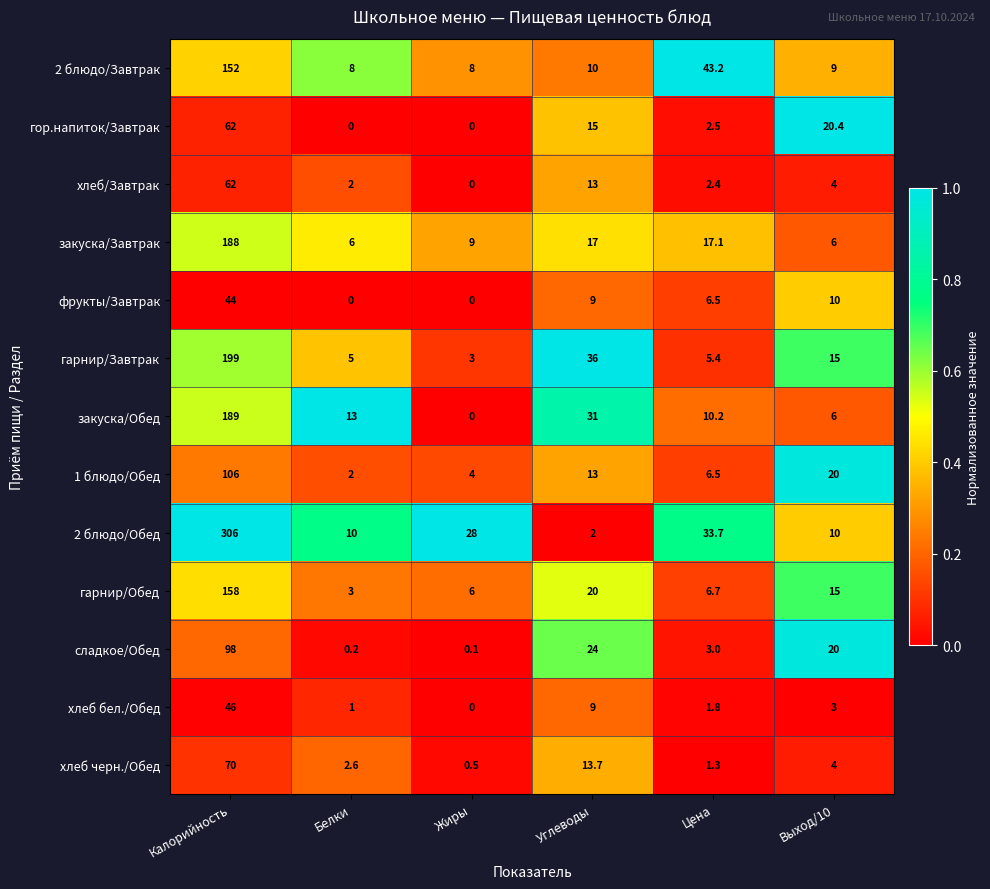

What is the highest value of the гарнир/Завтрак series?

199.0